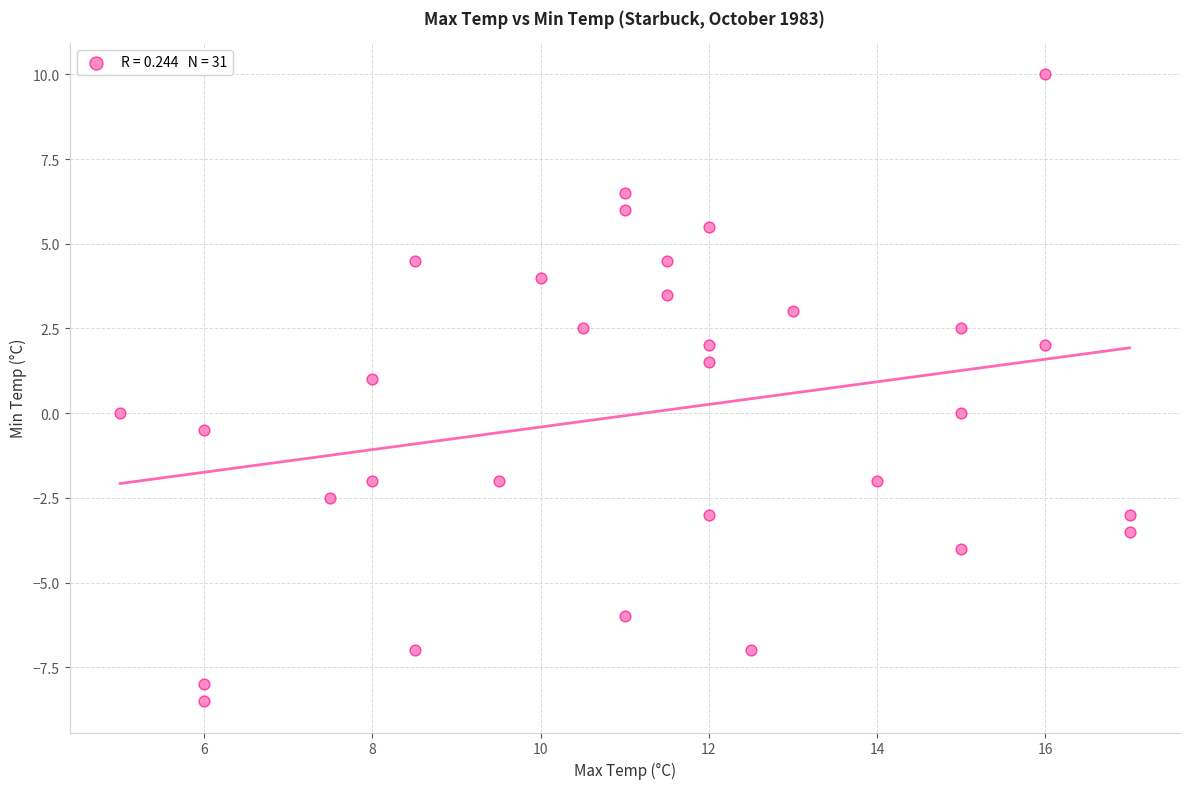

What is the range of Y values (max minus min)?

18.5